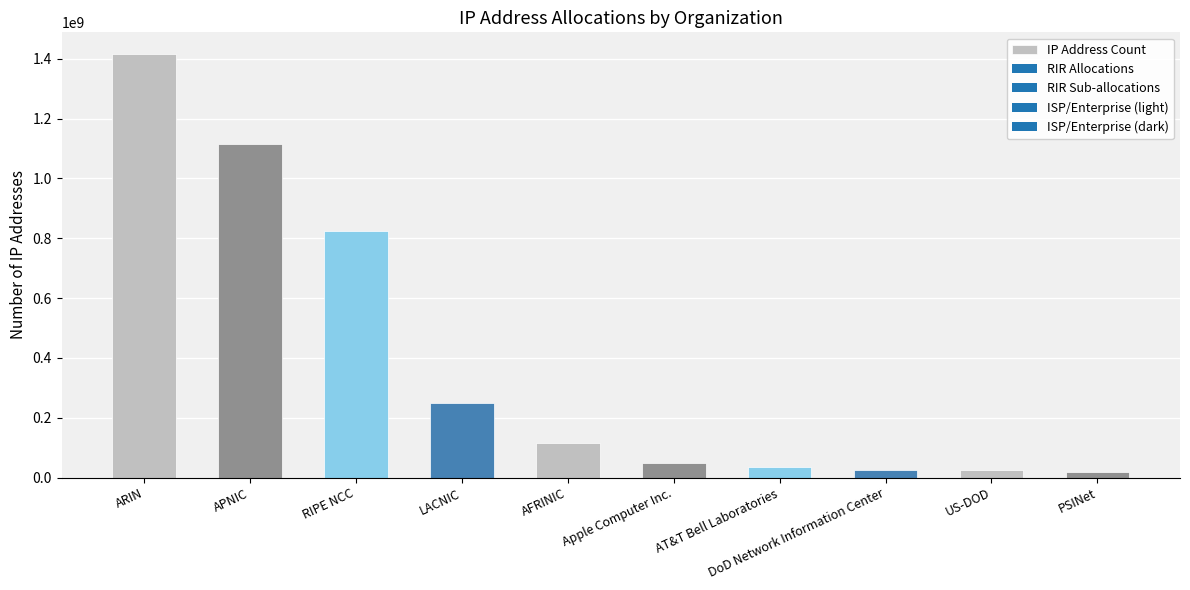

What is the sum of all values?

3877736277